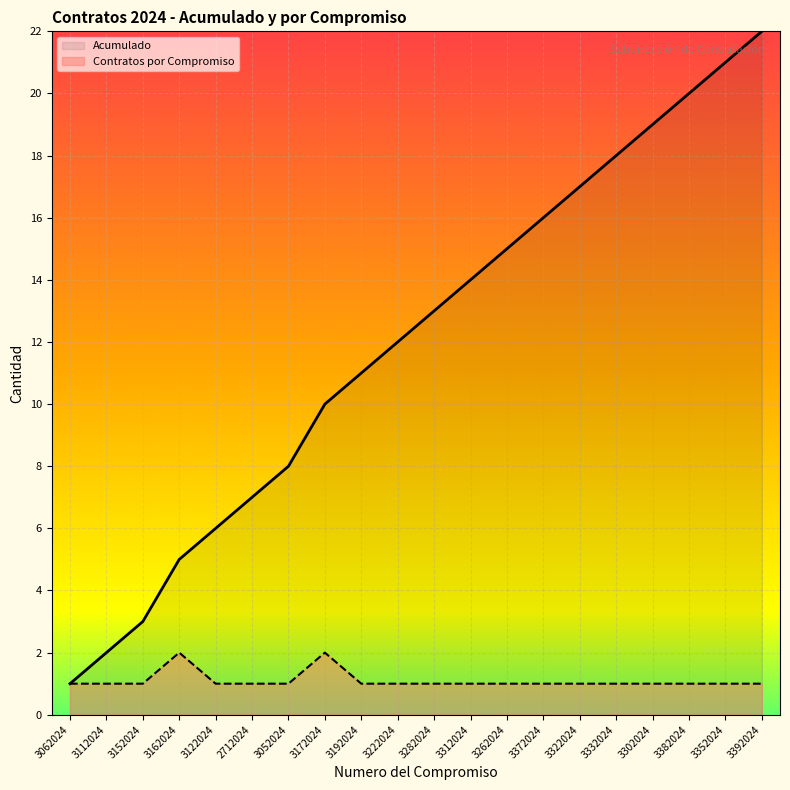

True or false: Acumulado has a value of 2 at 3112024.

True